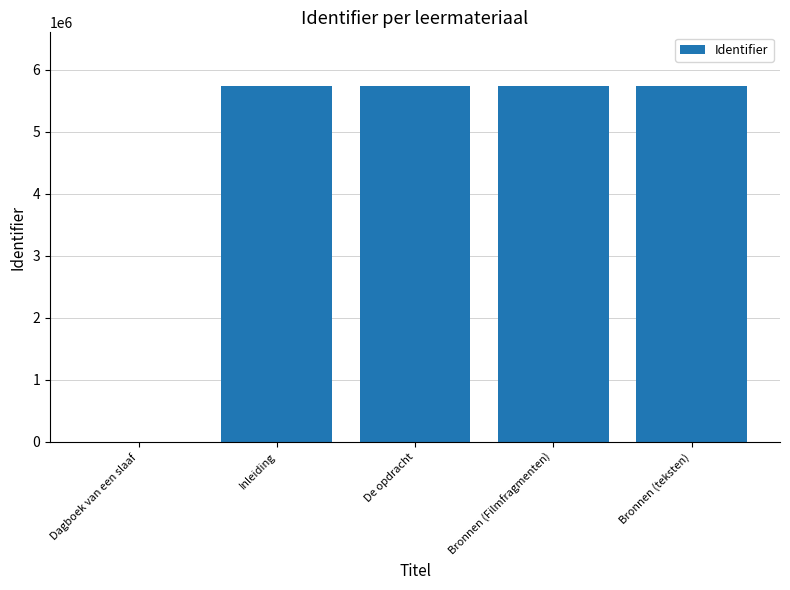

Is it true that the value at Inleiding is 5742456?

True